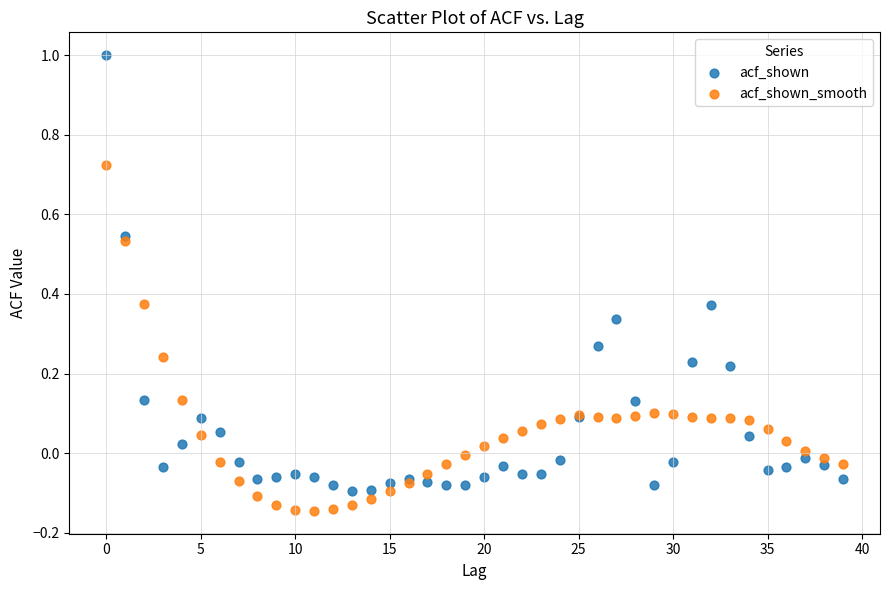

Which series has the widest spread of Y values?

acf_shown